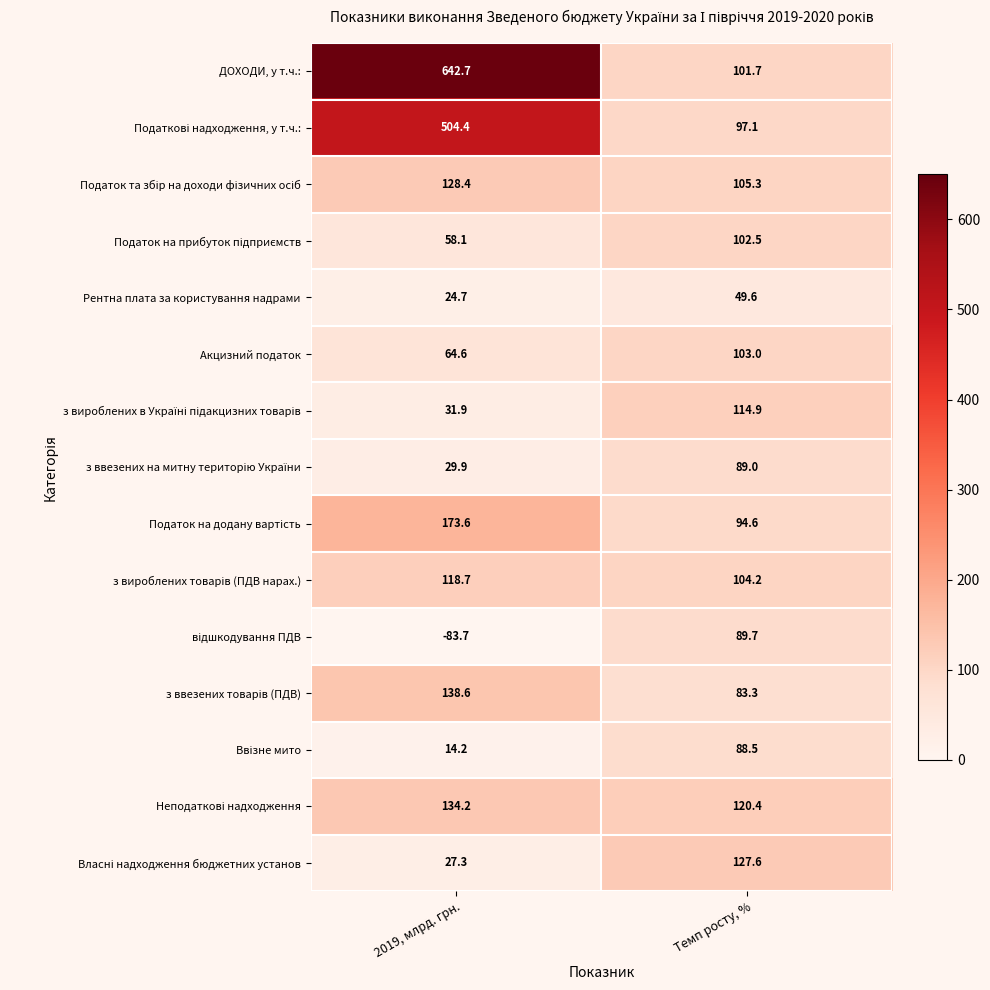

What is the spread (max minus min) of values at 2019, млрд. грн.?

726.4